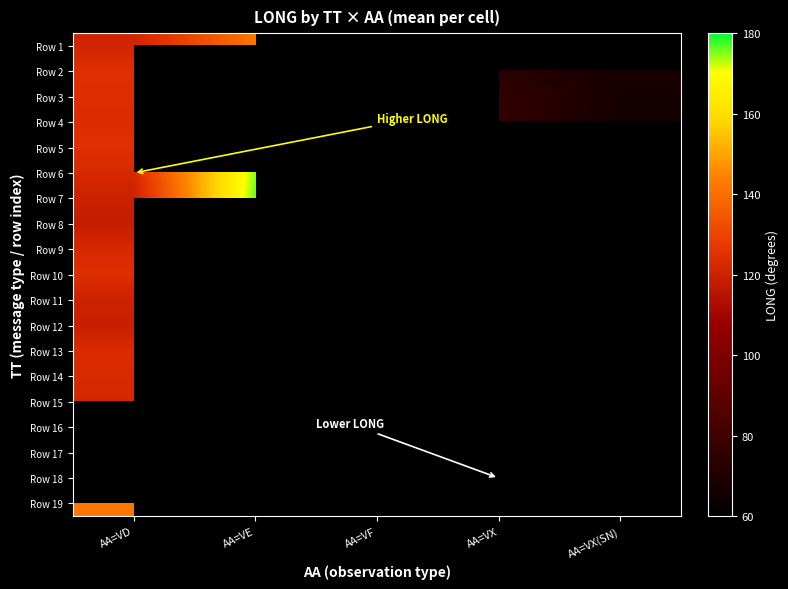

At how many categories does at least one series exceed 56?

4